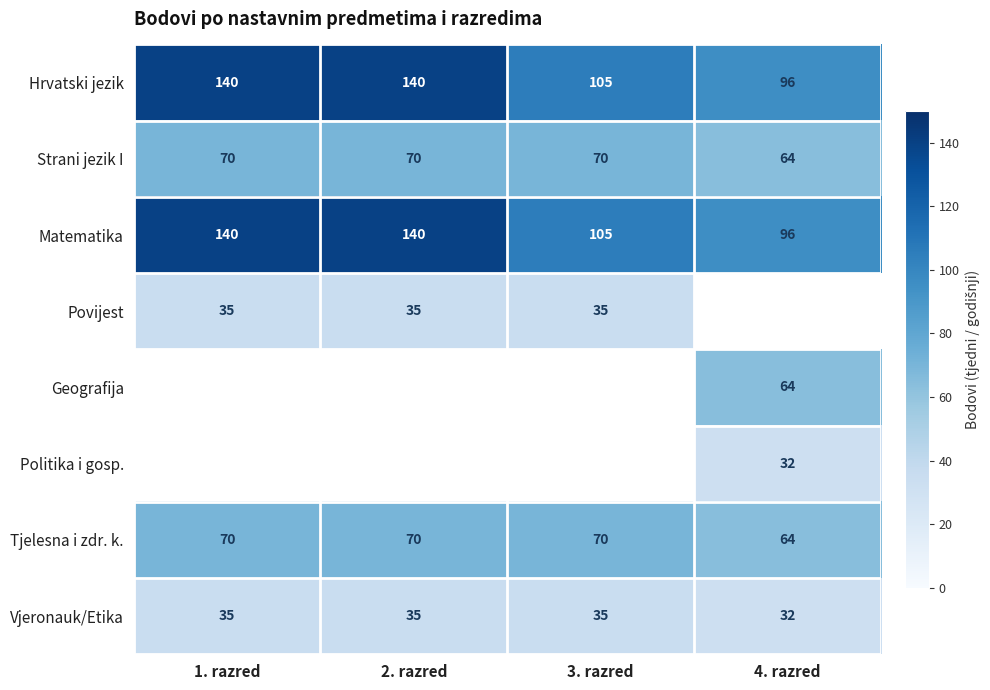

What is the average value of the Matematika series?

120